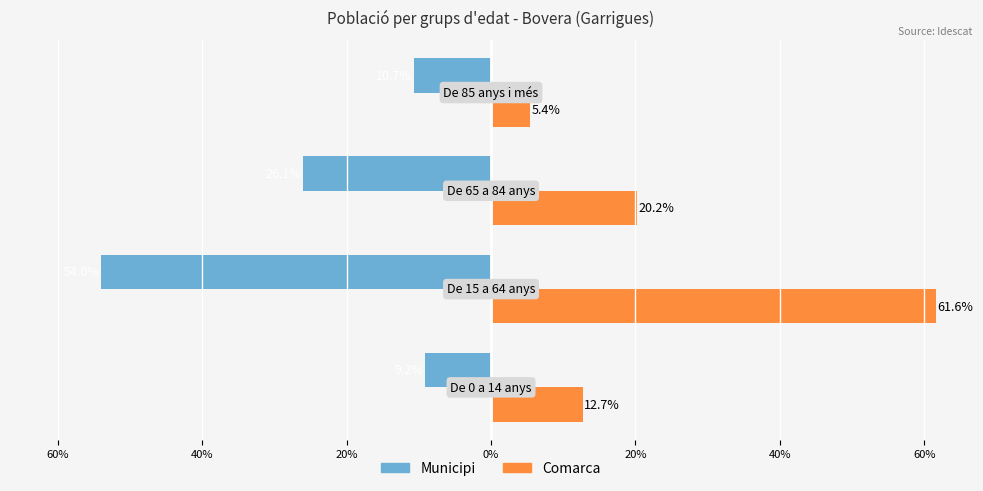

What are all the series names shown in the legend?

Municipi, Comarca